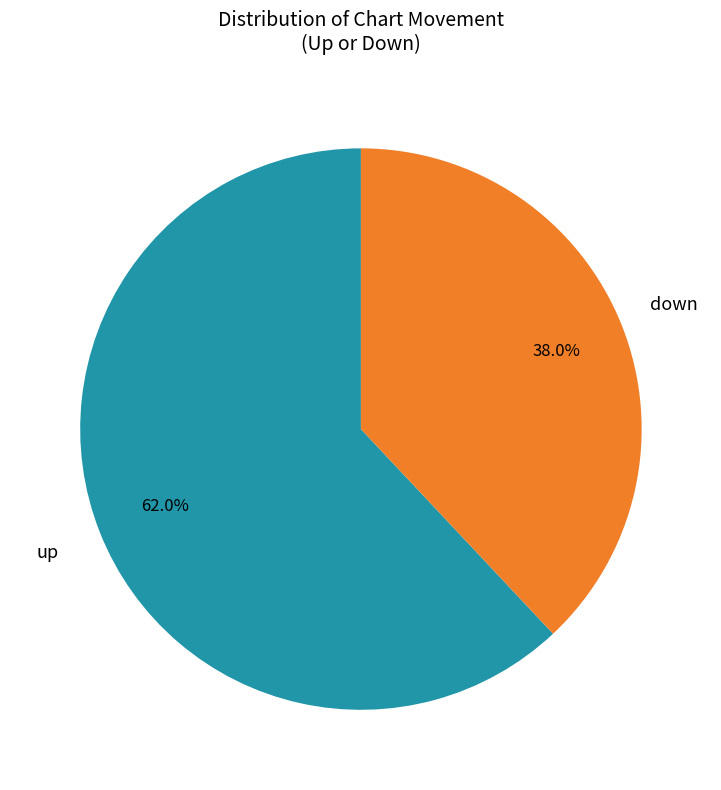

The up slice represents 62% of the pie. True or false?

True